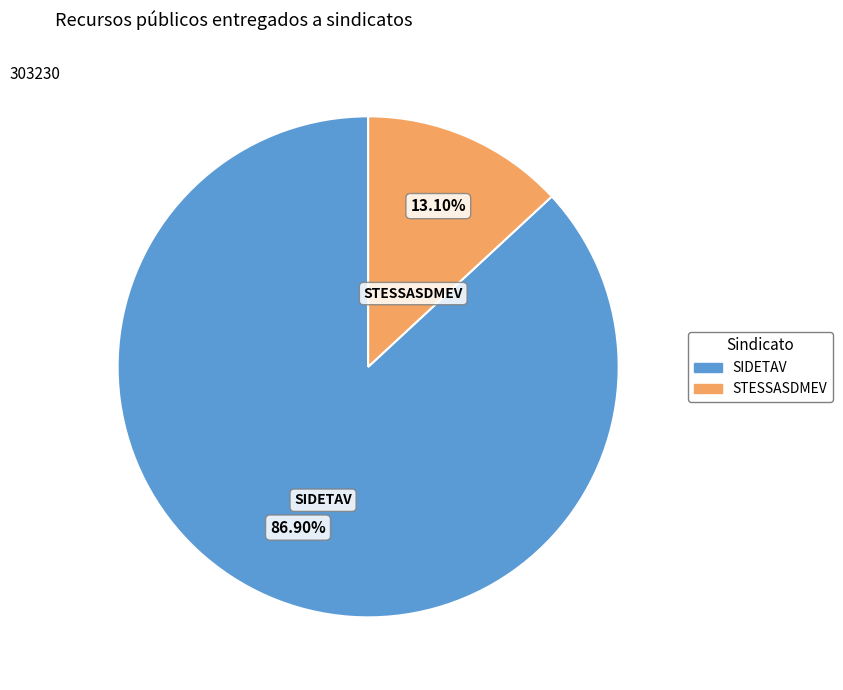

Is the sum of STESSASDMEV and SIDETAV greater than half?

Yes